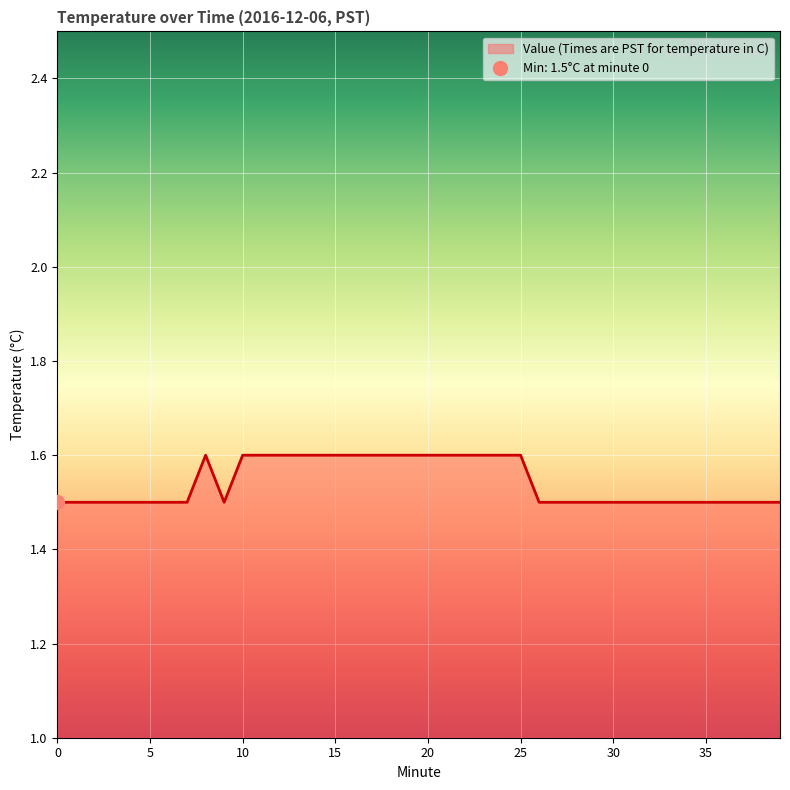

Reading left to right, transcribe all the data shown in this chart.

0=1.5	1=1.5	2=1.5	3=1.5	4=1.5	5=1.5	6=1.5	7=1.5	8=1.6	9=1.5	10=1.6	11=1.6	12=1.6	13=1.6	14=1.6	15=1.6	16=1.6	17=1.6	18=1.6	19=1.6	20=1.6	21=1.6	22=1.6	23=1.6	24=1.6	25=1.6	26=1.5	27=1.5	28=1.5	29=1.5	30=1.5	31=1.5	32=1.5	33=1.5	34=1.5	35=1.5	36=1.5	37=1.5	38=1.5	39=1.5